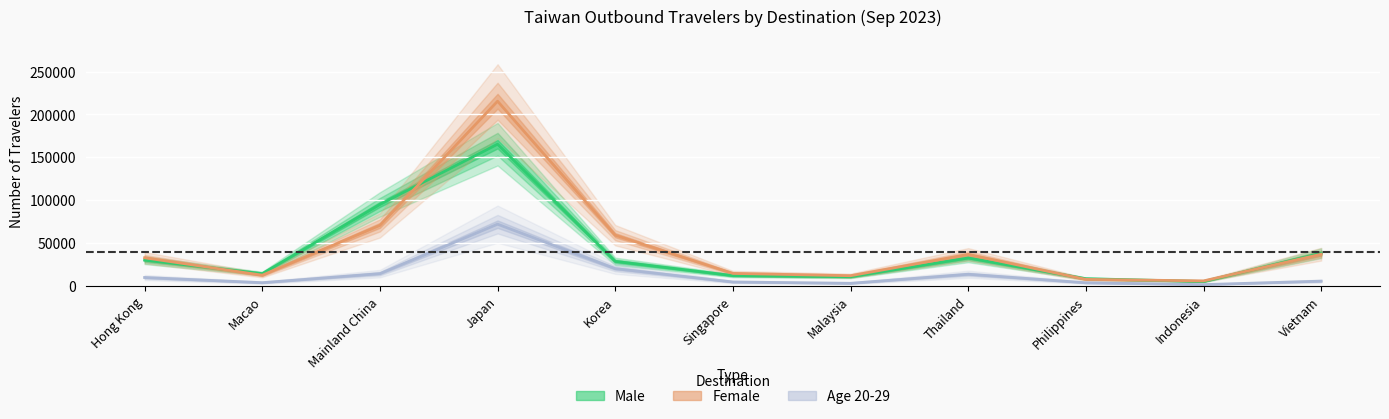

What value does the Male series have at Mainland China, to the nearest 50?

95150